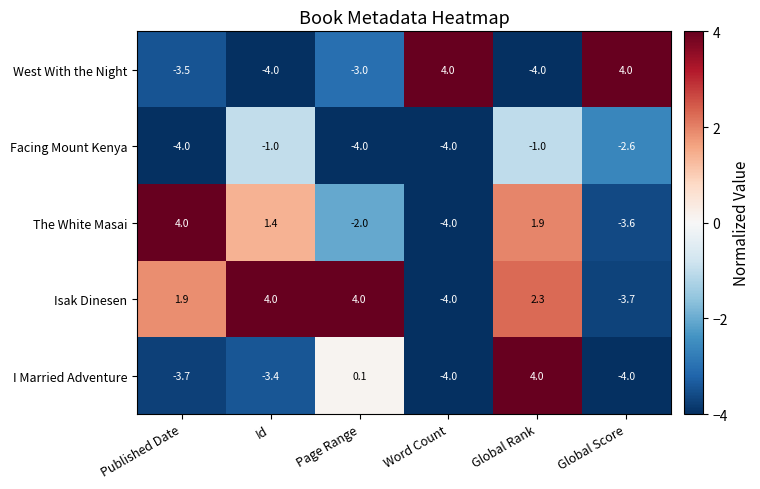

What is the difference between the highest and lowest values at Published Date?

8.0